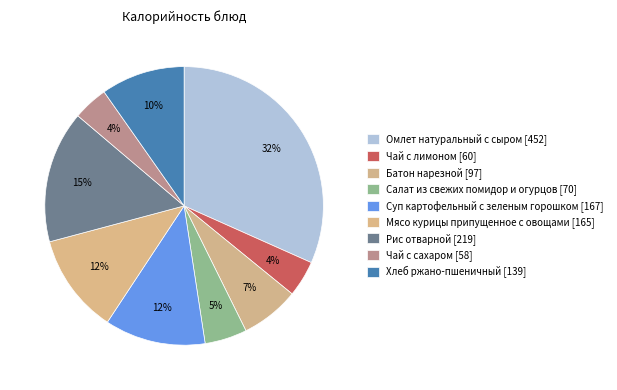

Count the number of slices in the pie.

9